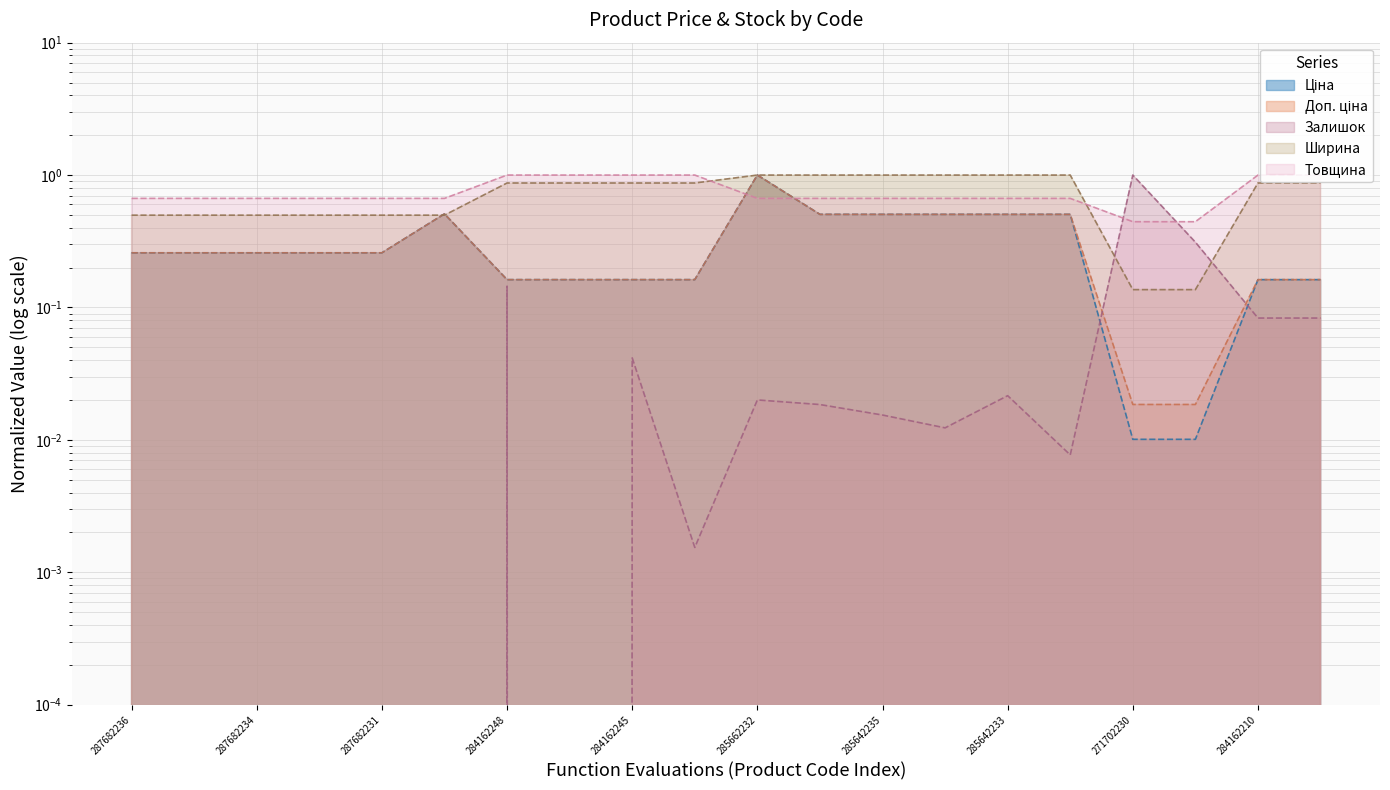

List the series in order of their peak value, lowest first.

Ціна, Доп. ціна, Залишок, Ширина, Товщина